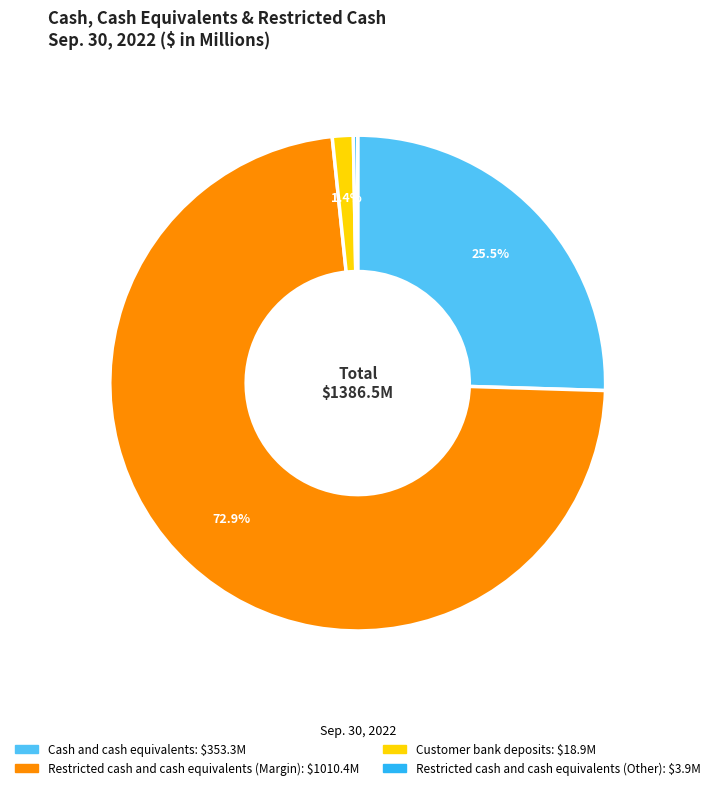

To the nearest percent, what is the difference between the largest and smallest slice percentages?

73%